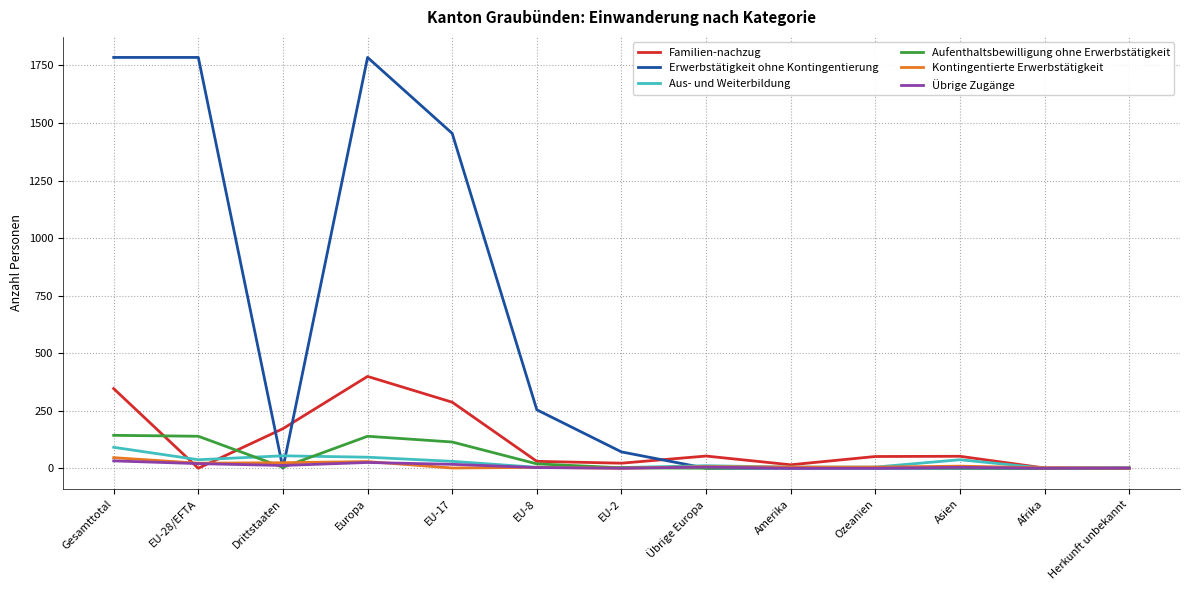

Which series changed the most between EU-17 and Amerika?

Erwerbstätigkeit ohne Kontingentierung